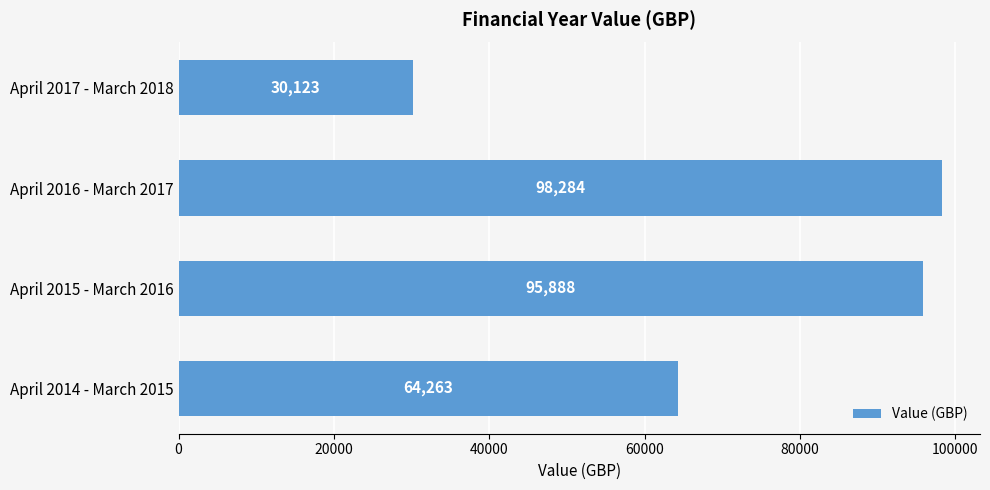

Are the bars grouped side by side (vs. stacked)?

No